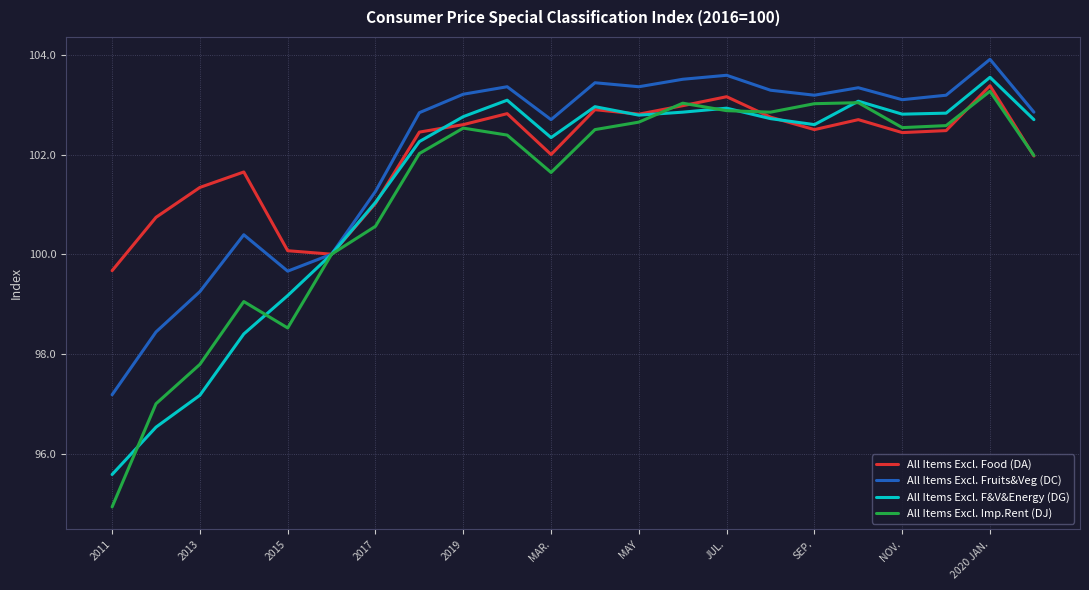

What is the minimum value for All Items Excl. Imp.Rent (DJ)?

94.9